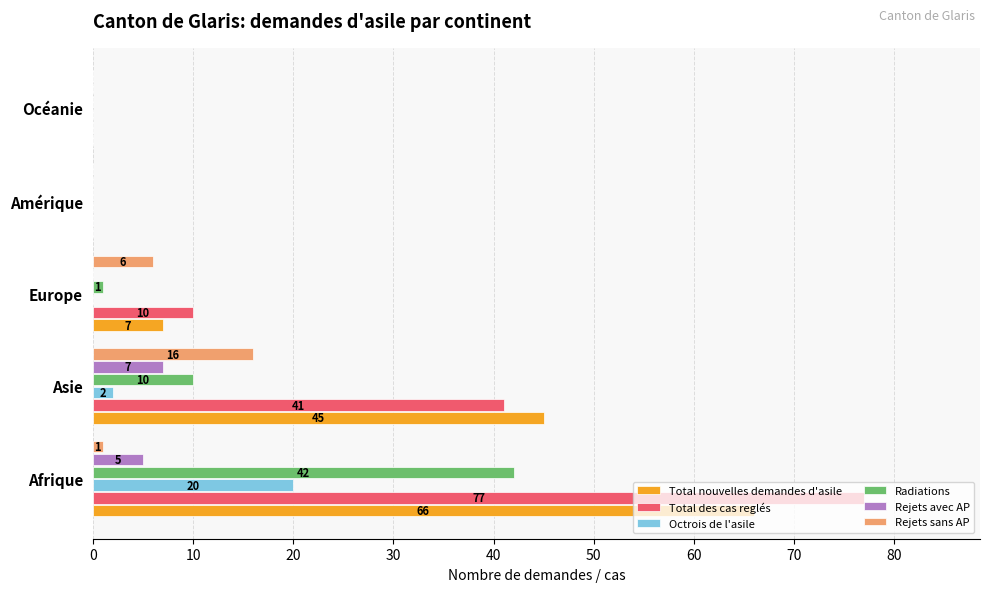

What is the maximum value shown in the chart?

77